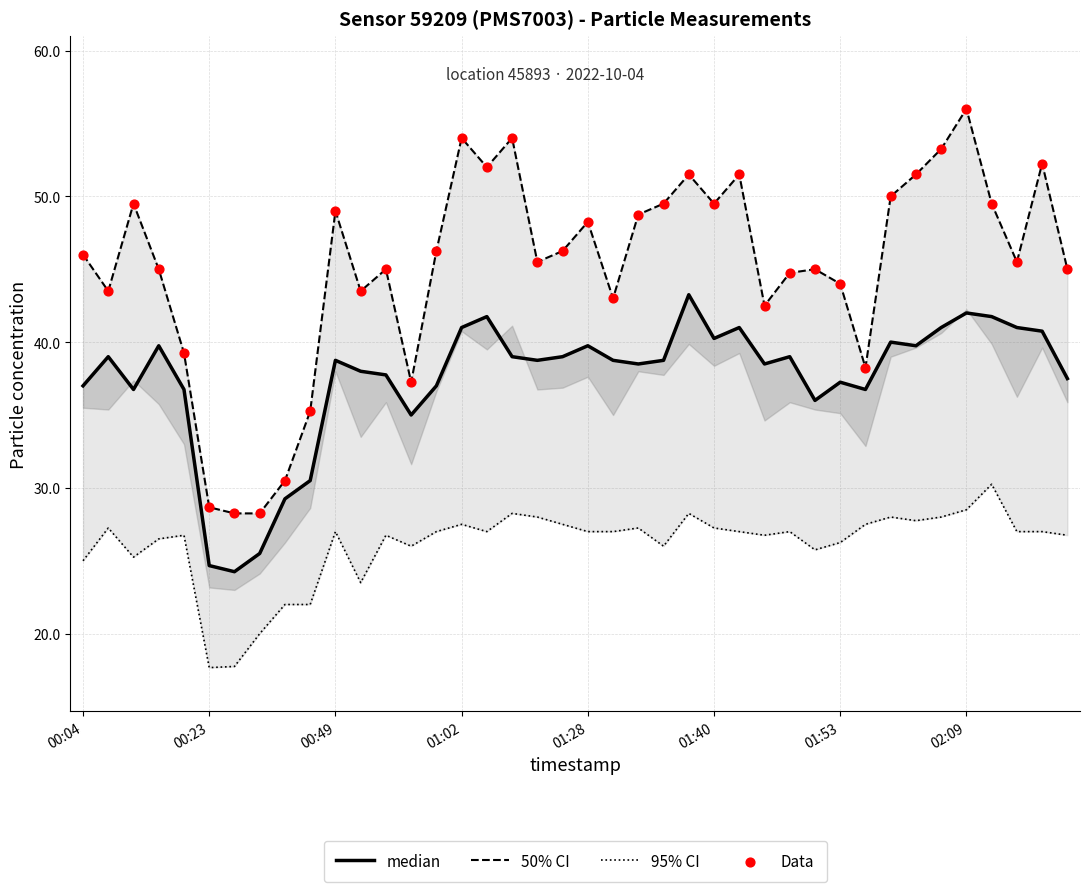

At which category is the sum across all series the highest?

02:09